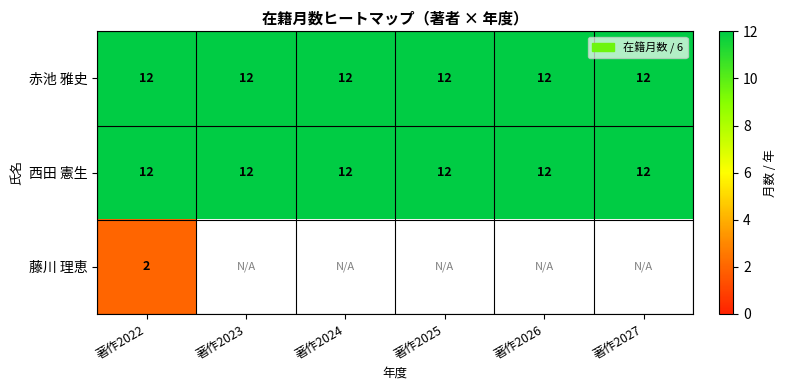

Is it true that 西田 憲生 equals 4 at 著作2024?

False